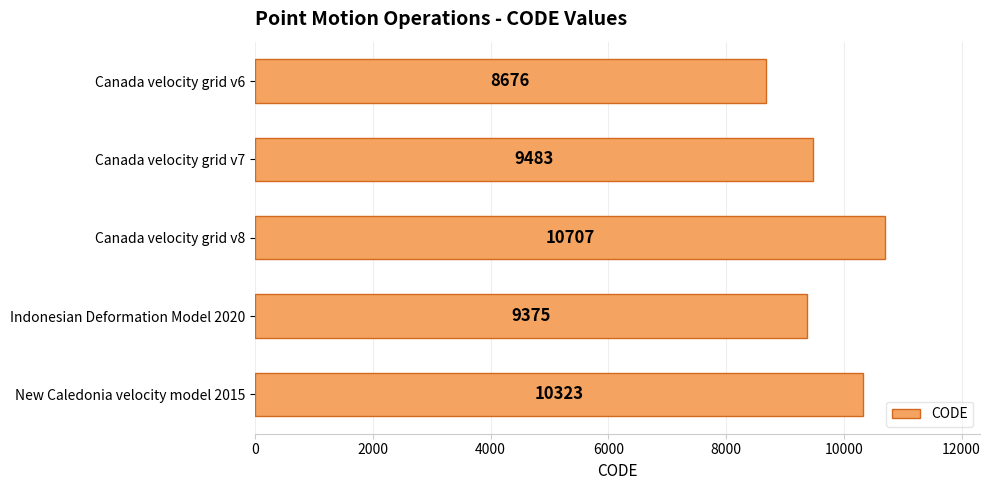

At which label is the value closest to 9691?

Canada velocity grid v7